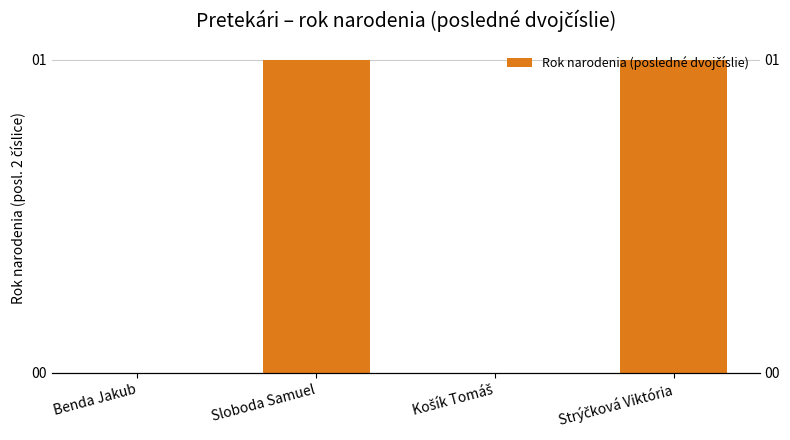

What value does the data have at Strýčková Viktória?

1